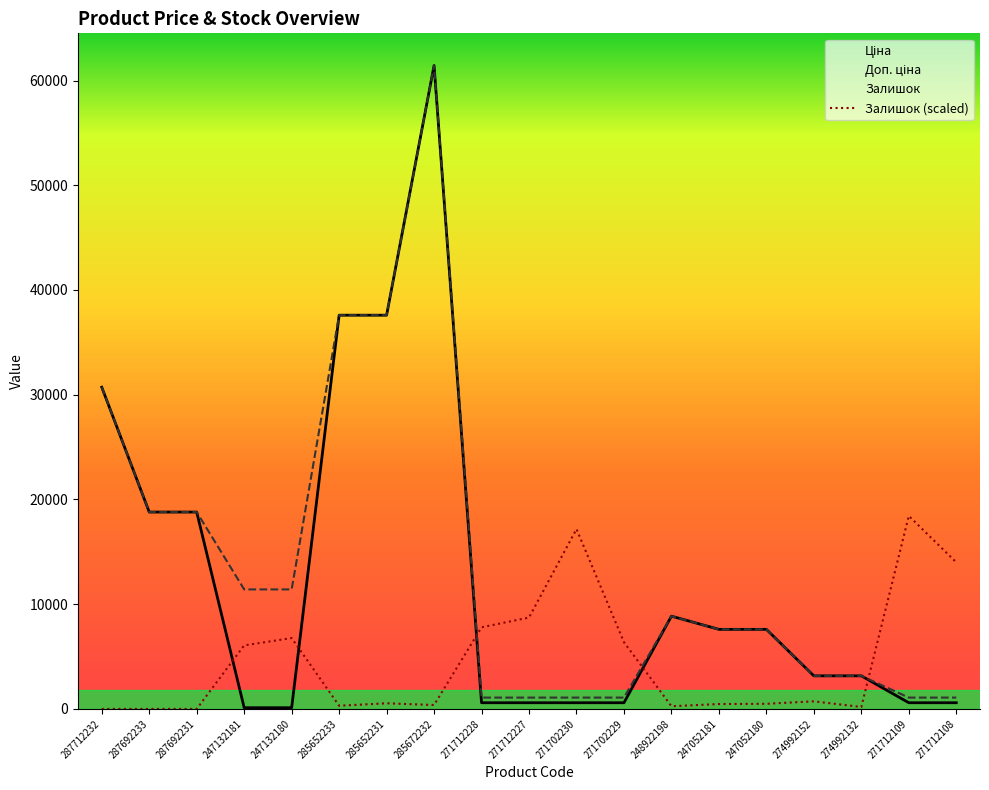

How many lines are shown in the chart?

3